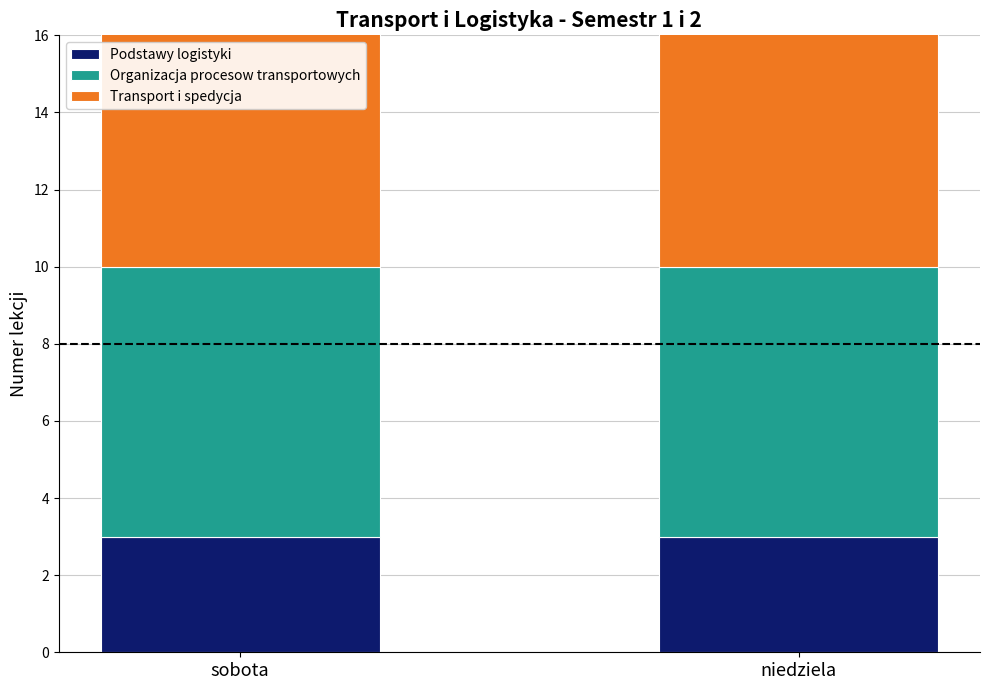

True or false: Transport i spedycja has a value of 5 at niedziela.

False